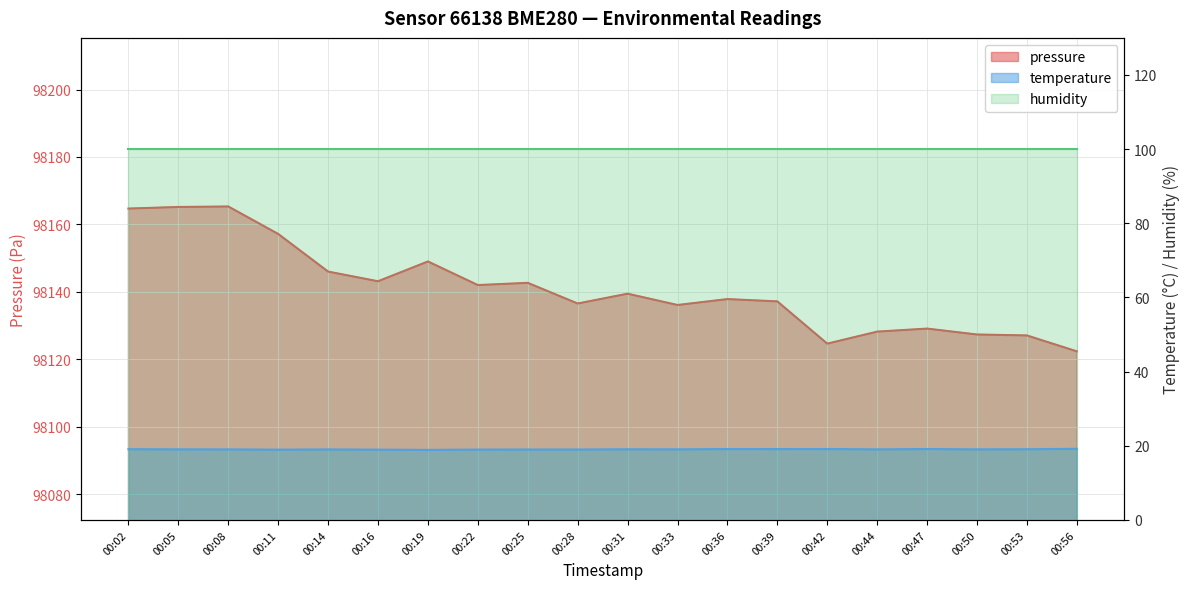

Reading left to right, list all the values displayed in this chart.

pressure: 00:02=98164.7	00:05=98165.2	00:08=98165.3	00:11=98157.2	00:14=98146.0	00:16=98143.1	00:19=98149.0	00:22=98142.0	00:25=98142.7	00:28=98136.5	00:31=98139.4	00:33=98136.1	00:36=98137.8	00:39=98137.2	00:42=98124.6	00:44=98128.2	00:47=98129.1	00:50=98127.3	00:53=98127.1	00:56=98122.3
temperature: 00:02=19.1	00:05=19.0	00:08=19.0	00:11=19.0	00:14=19.0	00:16=19.0	00:19=18.9	00:22=19.0	00:25=19.0	00:28=19.0	00:31=19.1	00:33=19.0	00:36=19.1	00:39=19.1	00:42=19.1	00:44=19.0	00:47=19.1	00:50=19.0	00:53=19.1	00:56=19.2